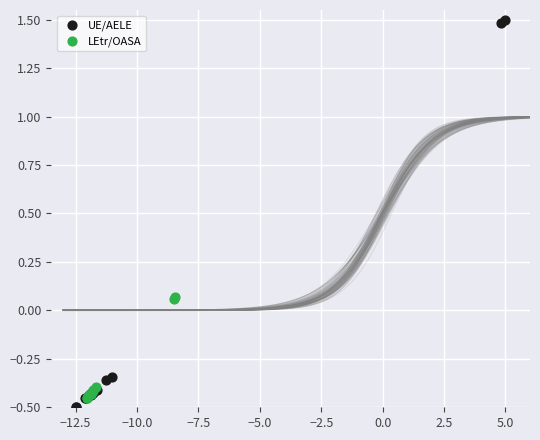

Which series has the widest spread of Y values?

UE/AELE